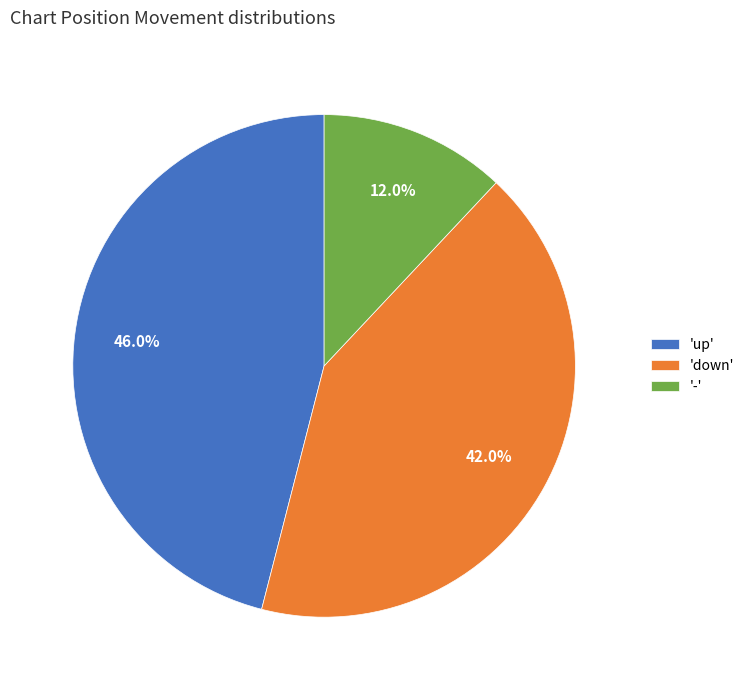

Do 'down' and '-' together represent more than half of the pie?

Yes